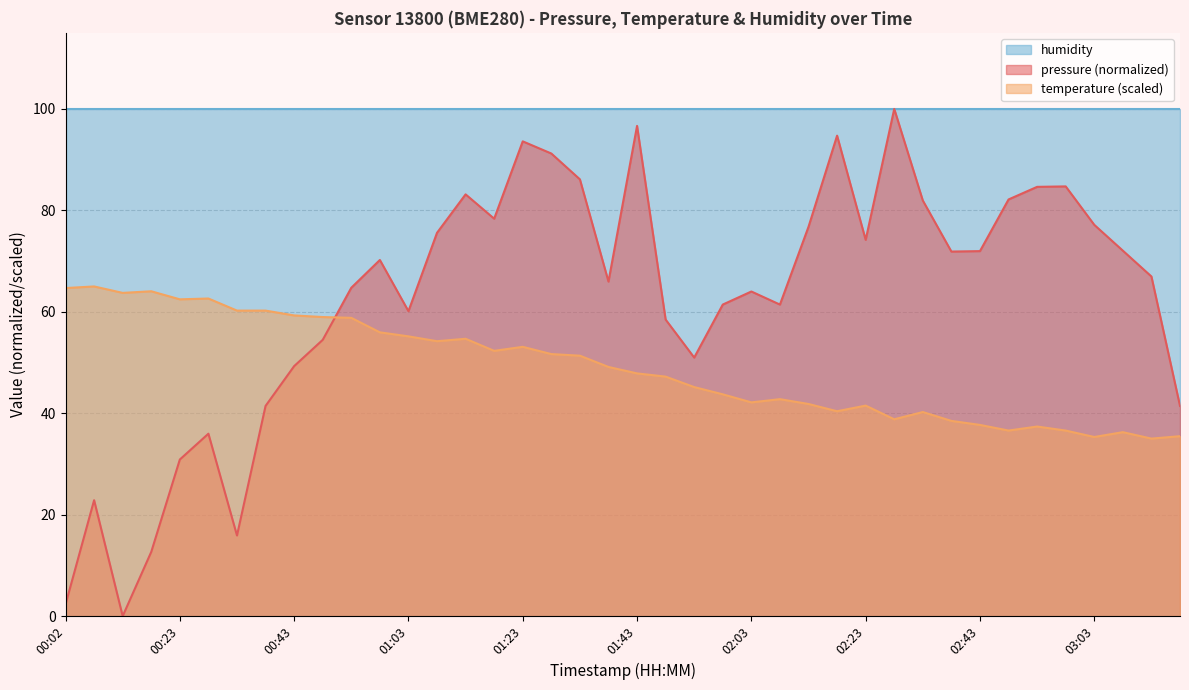

What position from the right is 03:03?

4